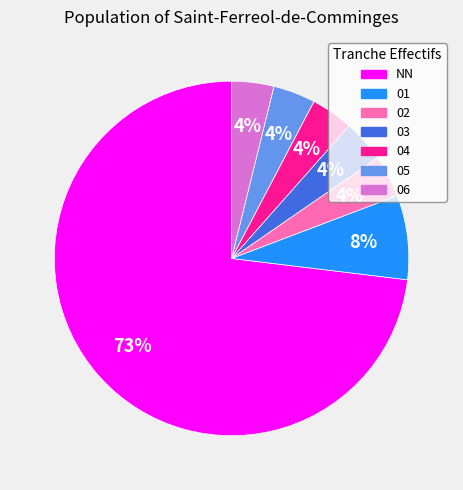

How many slices are in this pie chart?

7